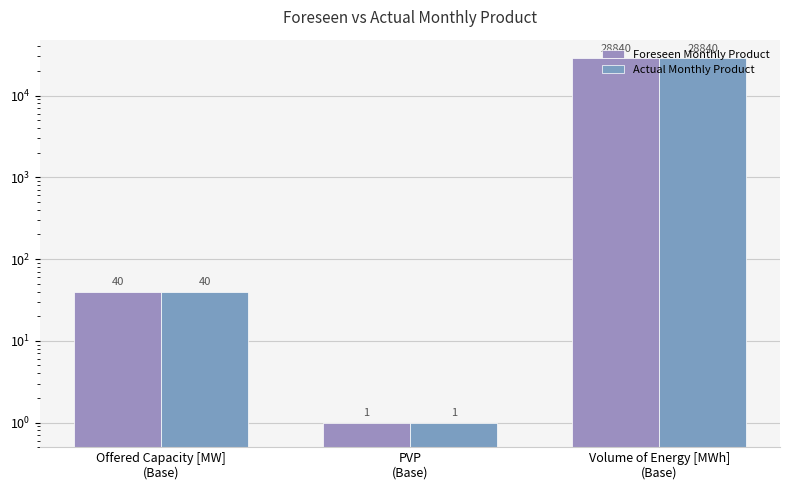

Which label corresponds to the largest value in the chart?

Volume of Energy [MWh]
(Base)